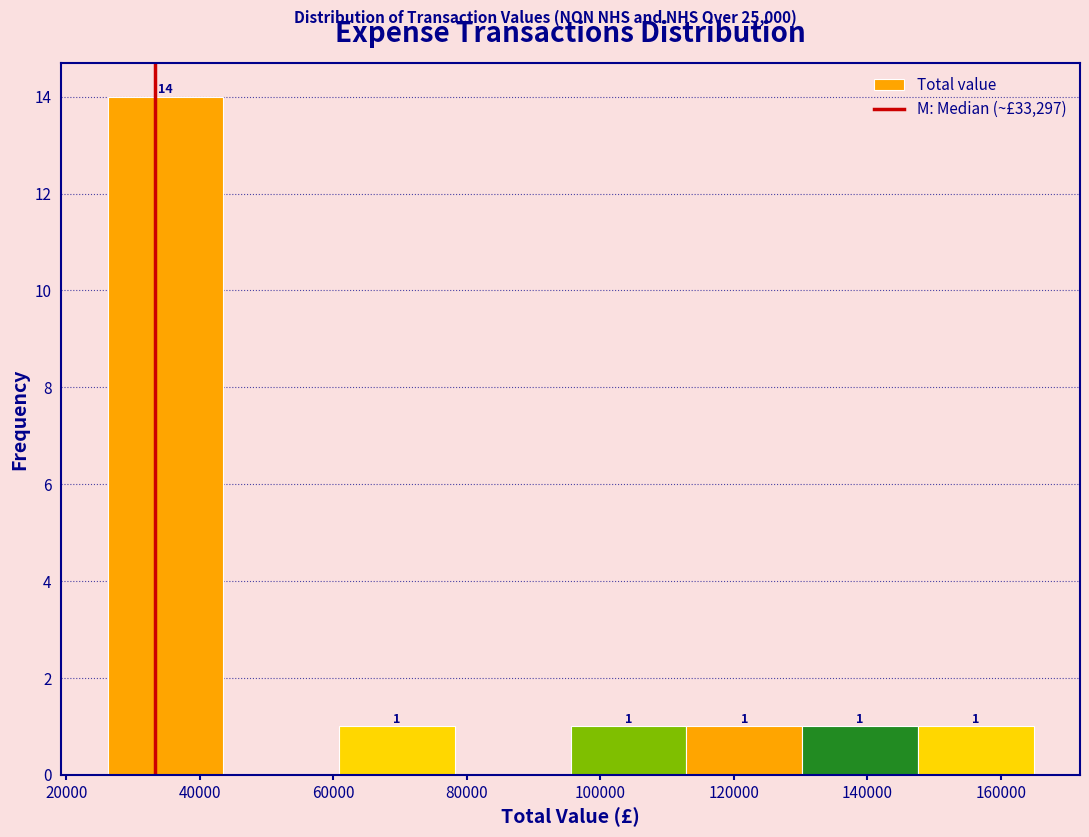

Which range on the x-axis has the tallest bar?

26000 to 44000